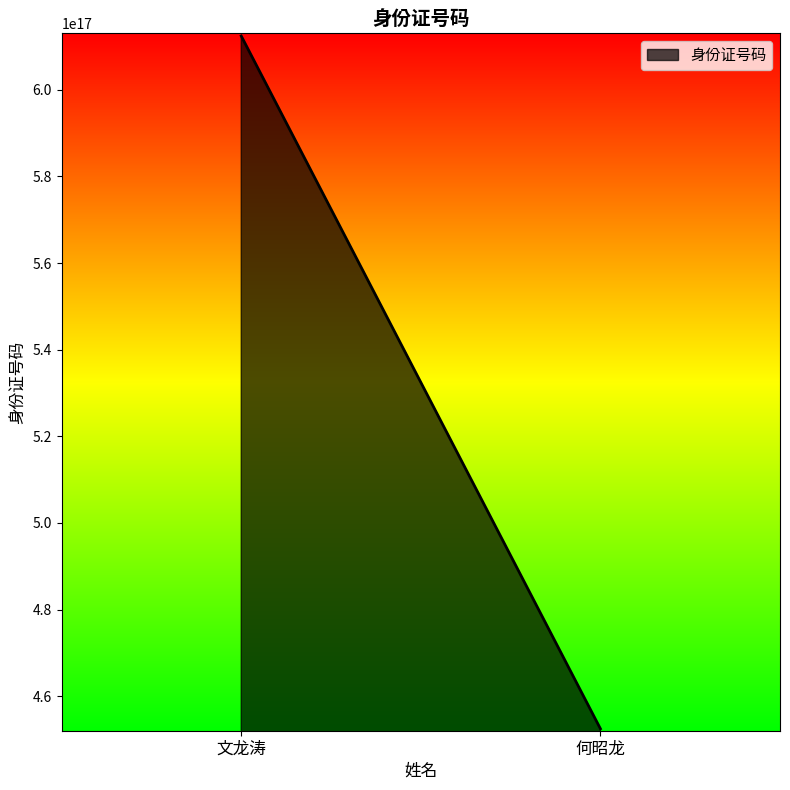

Rank the categories by value from highest to lowest.

文龙涛, 何昭龙